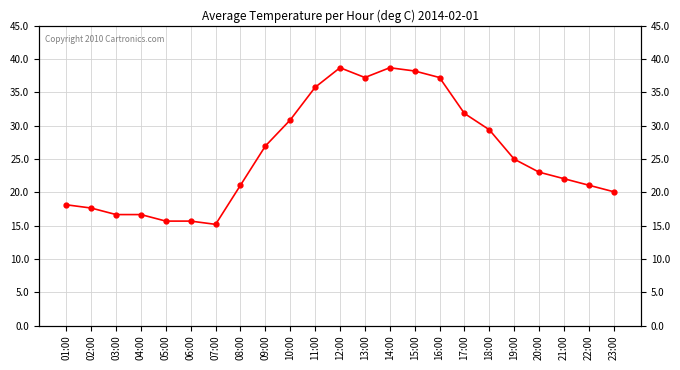

What is the difference between the values at 07:00 and 02:00?

2.5